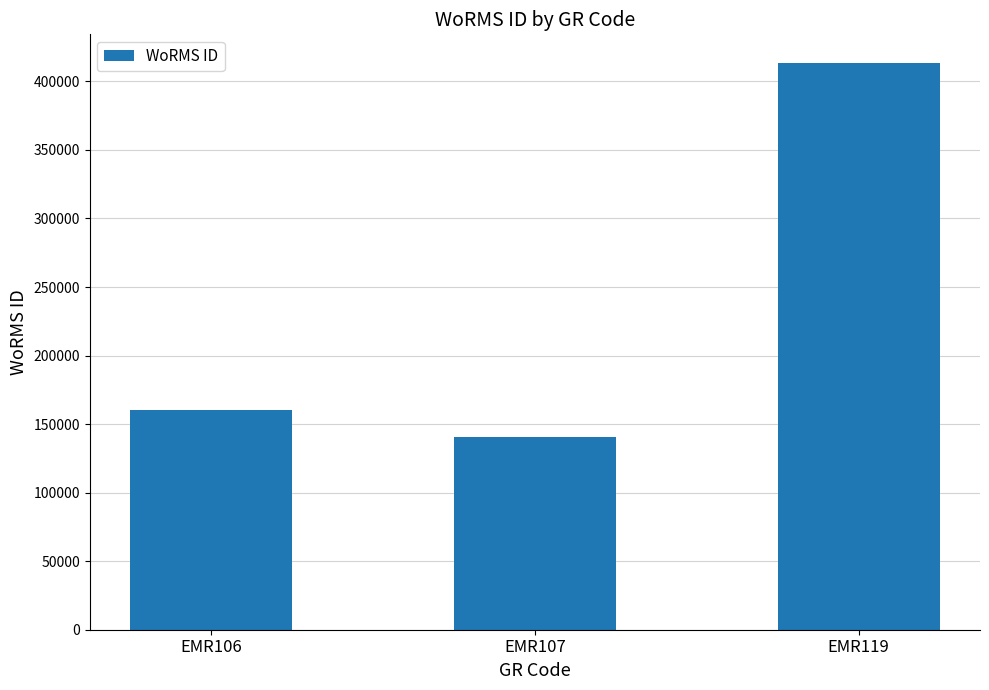

What is the difference between the maximum and minimum values?

272906